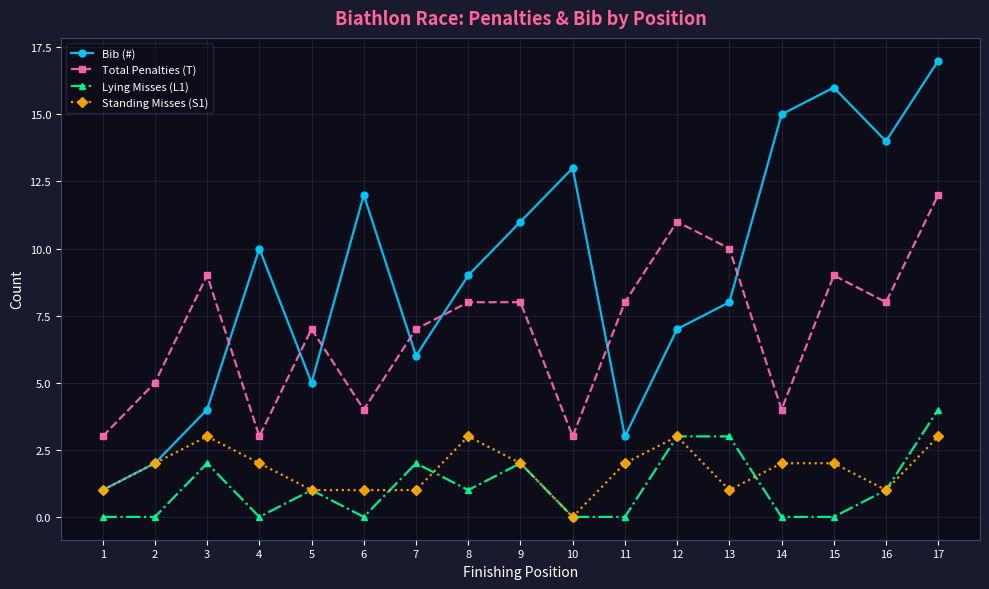

What is the average value of the Bib (#) series?

9